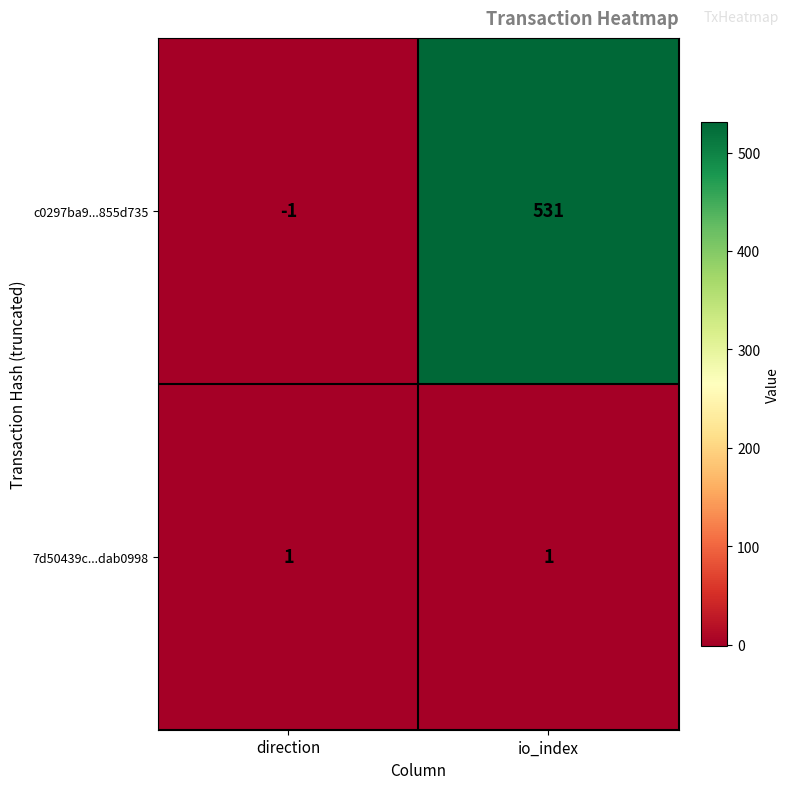

List the series in order of their overall mean, lowest first.

7d50439c...dab0998, c0297ba9...855d735